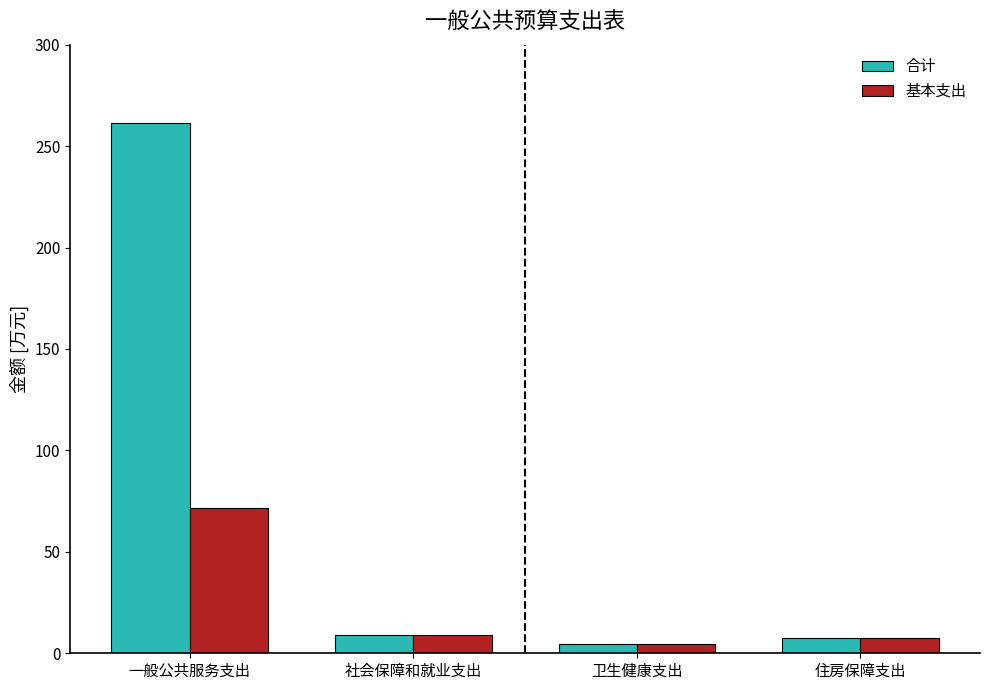

At how many categories does at least one series exceed 50?

1